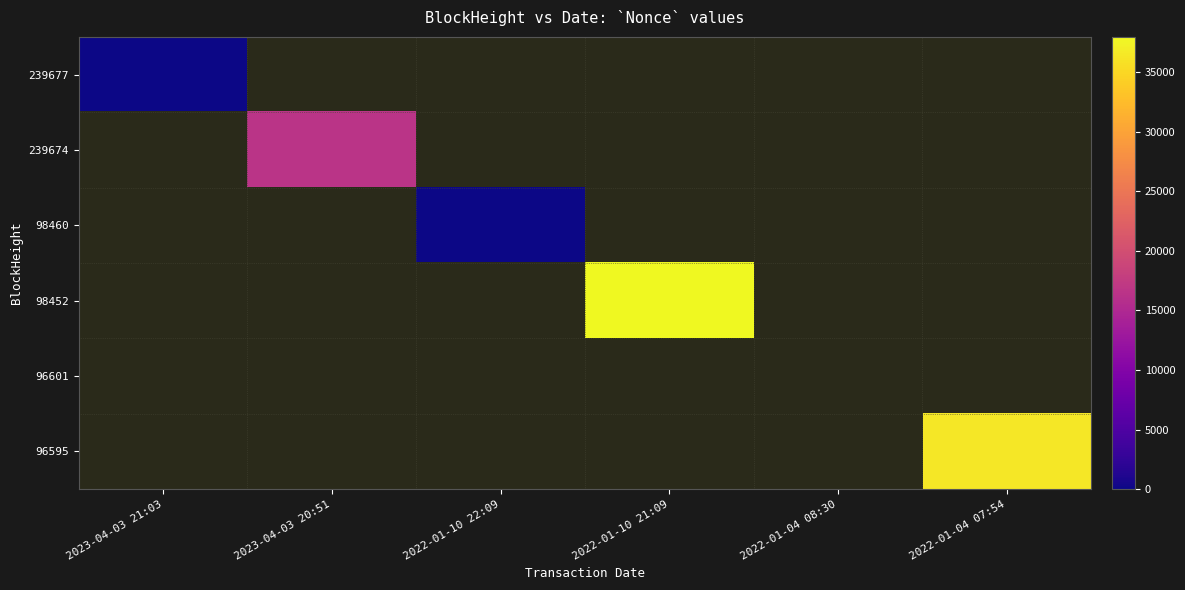

True or false: 96595 has a value of 9643.5 at 2022-01-04 07:54.

False